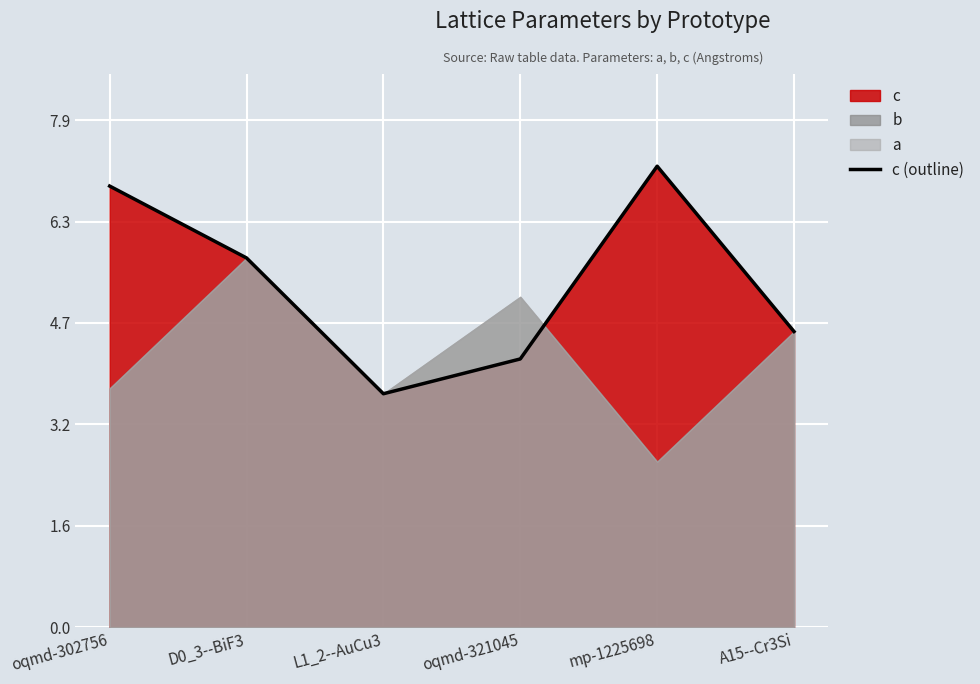

What is the lowest value of the c (outline) series?

3.6